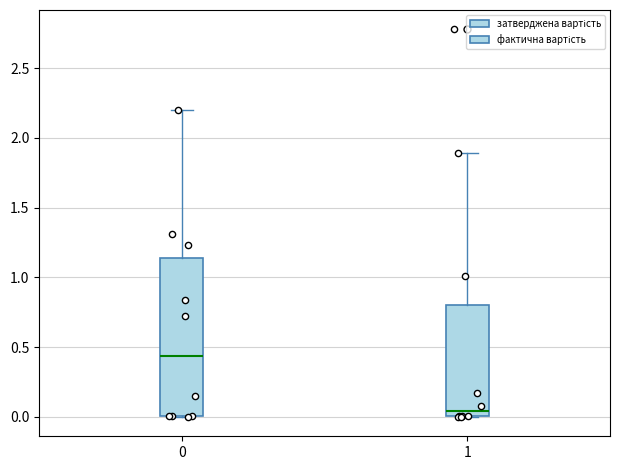

Reading left to right, transcribe this box plot: for each box, give where its median line is, the range the box spans, and where its two whiskers end, as read against the y-axis. The values are not printed on the chart, so give them approximately, as read against the axis.

0: median 0.45, box 0.00 to 1.15, whiskers 0.00 to 2.20
1: median 0.05, box 0.00 to 0.80, whiskers 0.00 to 1.90